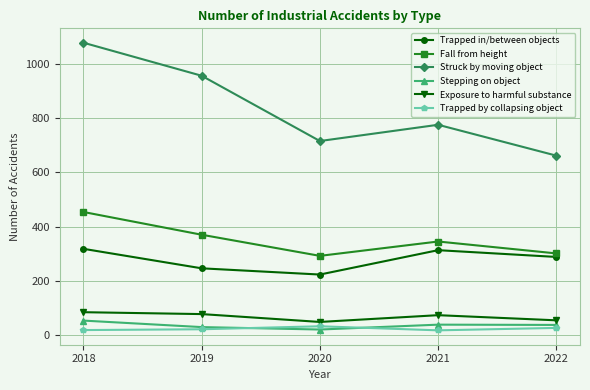

Which series has the largest total across all categories?

Struck by moving object